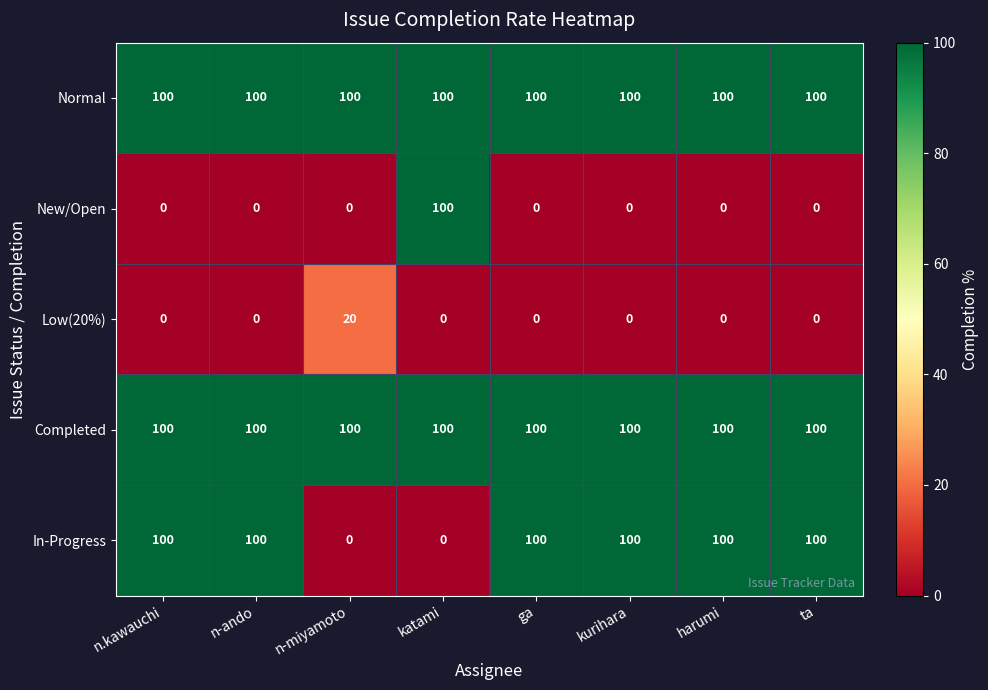

What is the difference between the highest and lowest values at ga?

100